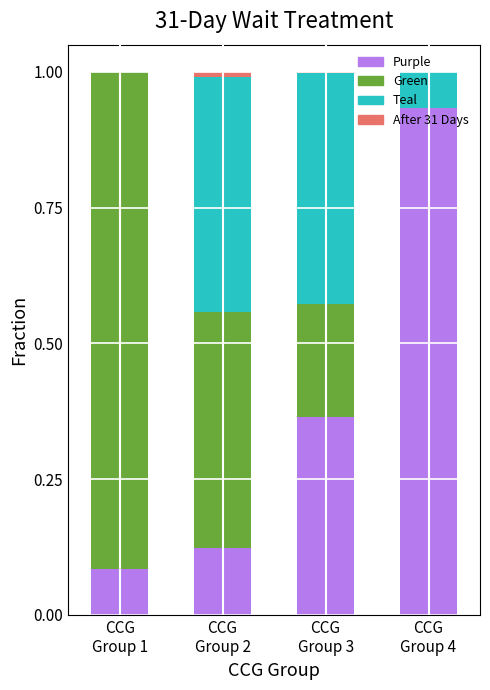

Does the chart contain stacked bars?

Yes